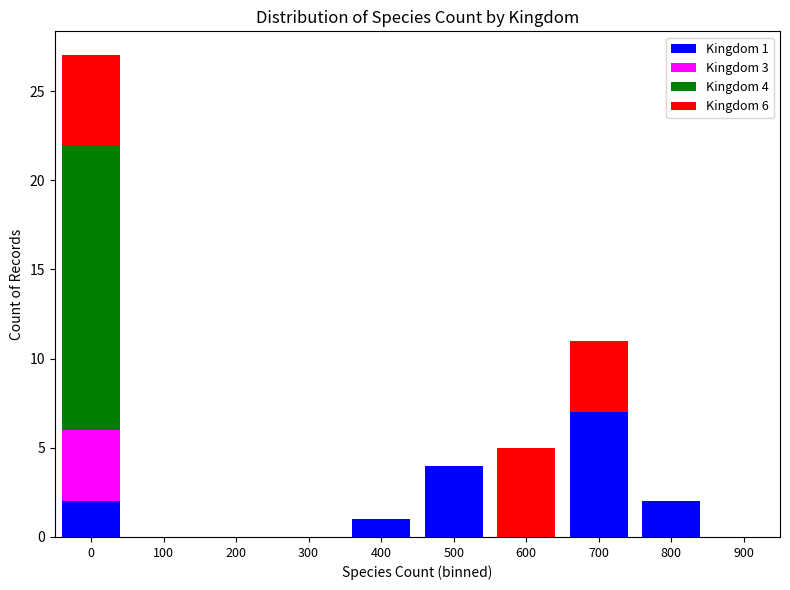

The value of Kingdom 1 at 600 is 5. True or false?

False